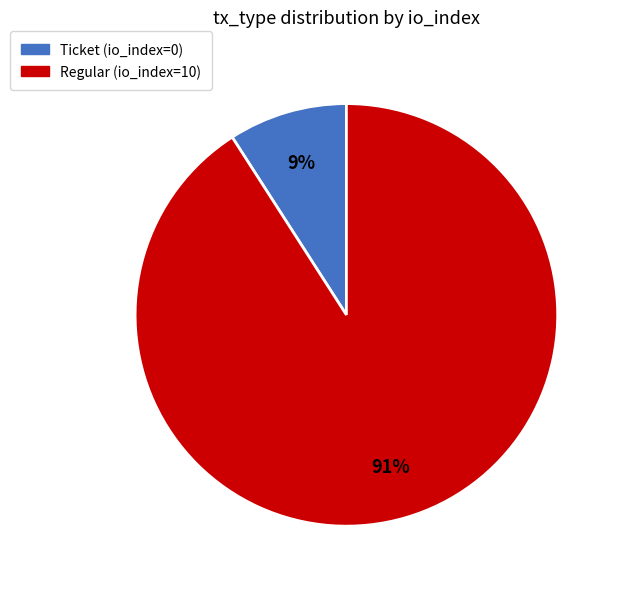

How many segments does this pie chart have?

2